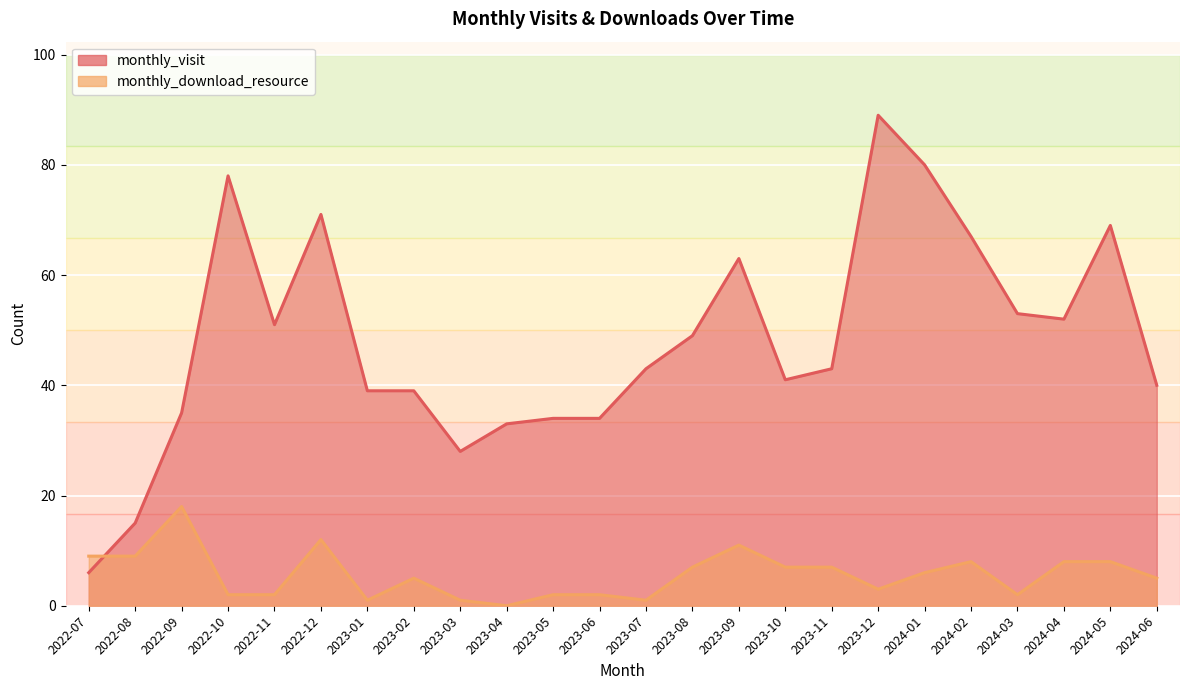

At which label is monthly_download_resource closest to 9?

2022-07